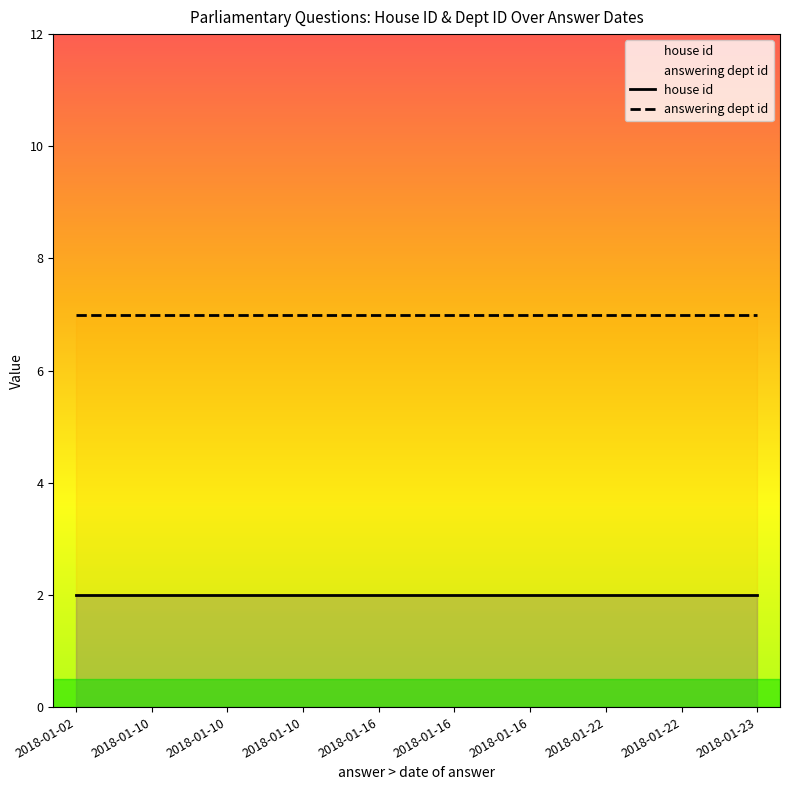

Which label corresponds to the smallest value in the chart?

2018-01-22